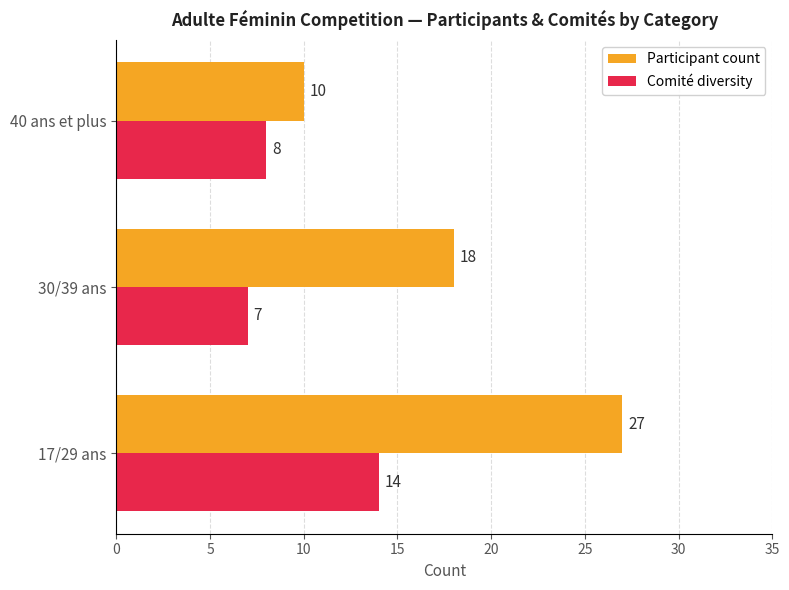

List the series in order of their overall mean, lowest first.

Comité diversity, Participant count